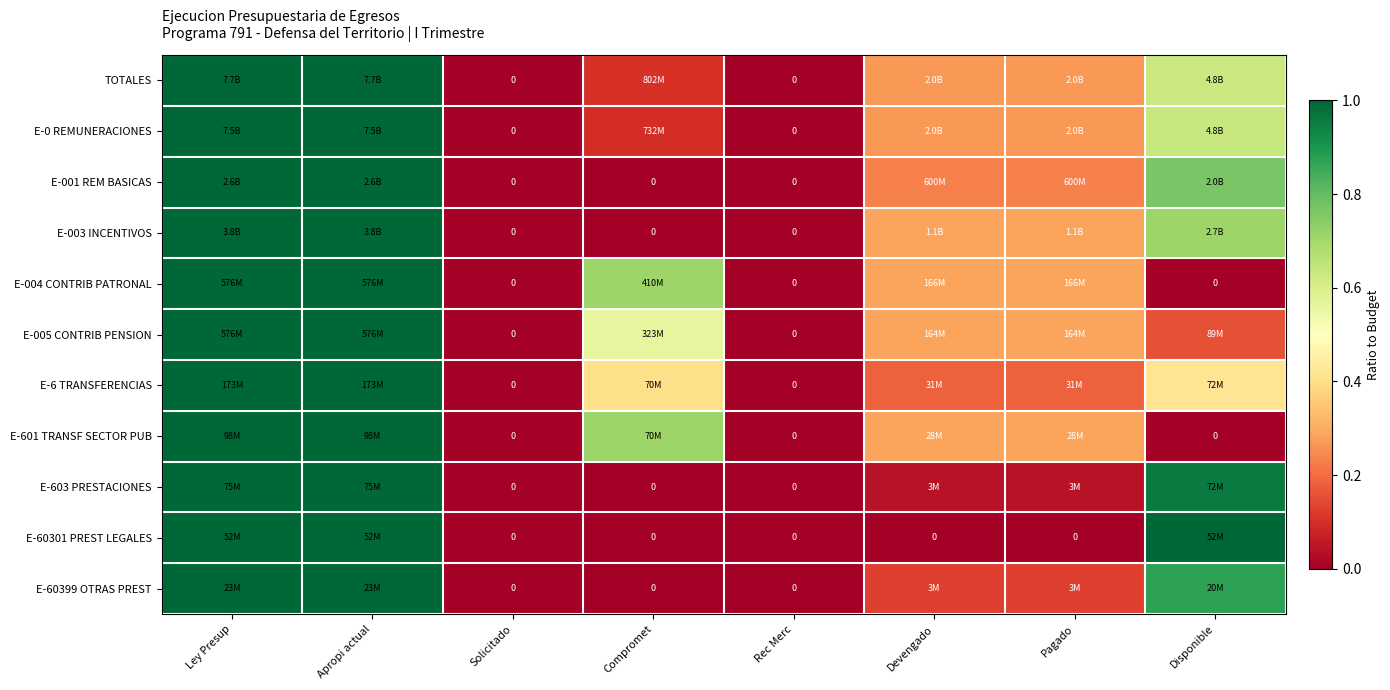

What is the highest value of the E-005 CONTRIB PENSION series?

1.0